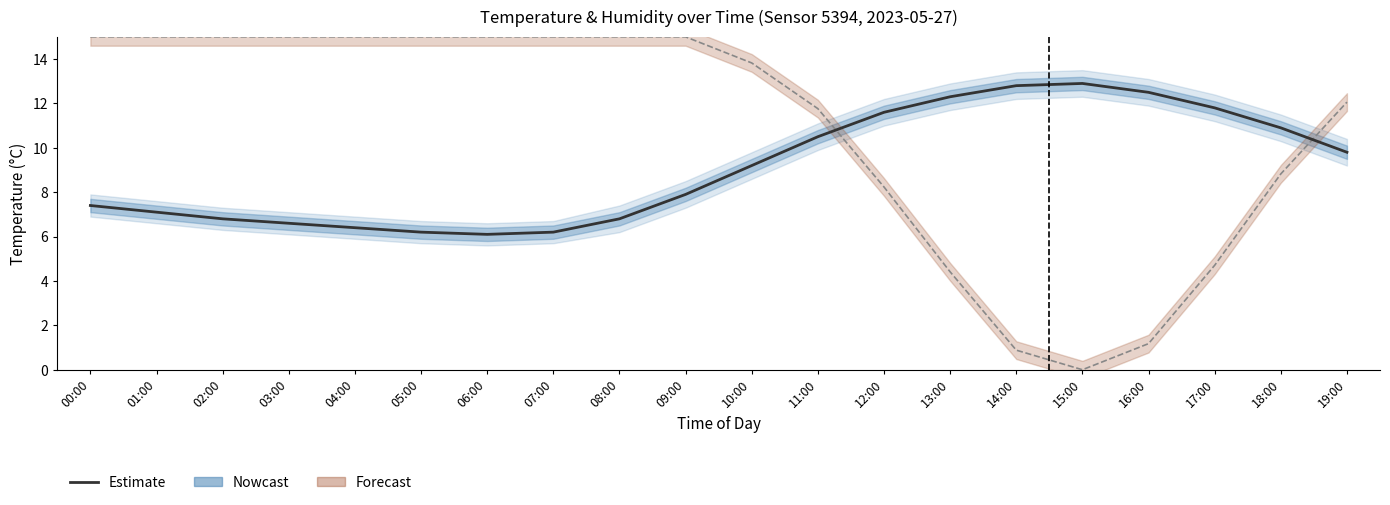

Reading left to right, what are all the values shown in this chart?

7.4	7.1	6.8	6.6	6.4	6.2	6.1	6.2	6.8	7.9	9.2	10.5	11.6	12.3	12.8	12.9	12.5	11.8	10.9	9.8